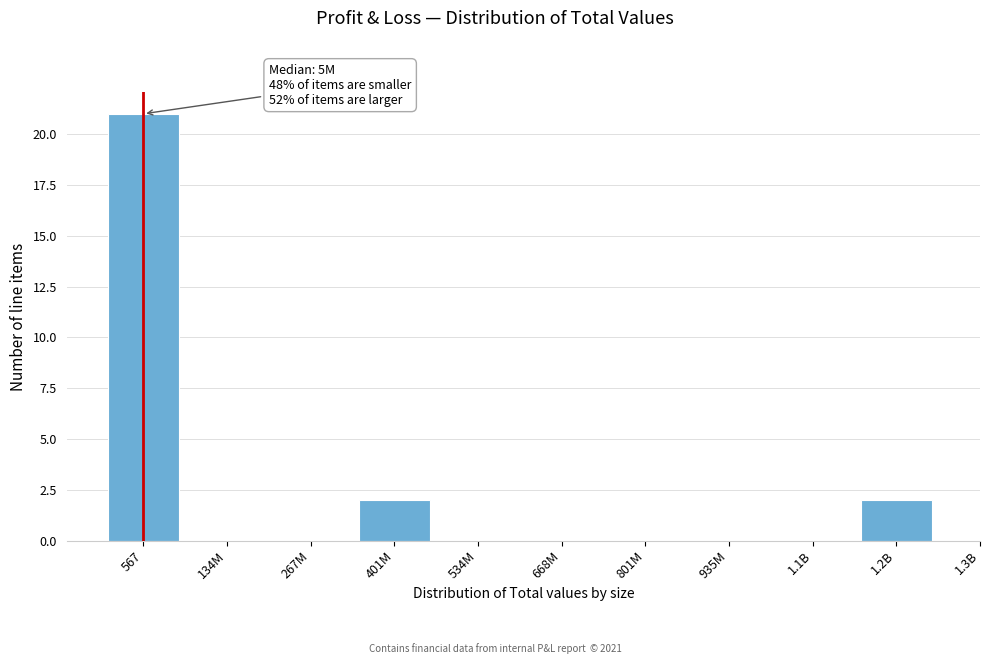

Reading left to right, extract all data points from this chart.

567=21	134M=0	267M=0	401M=2	534M=0	668M=0	801M=0	935M=0	1.1B=0	1.2B=2